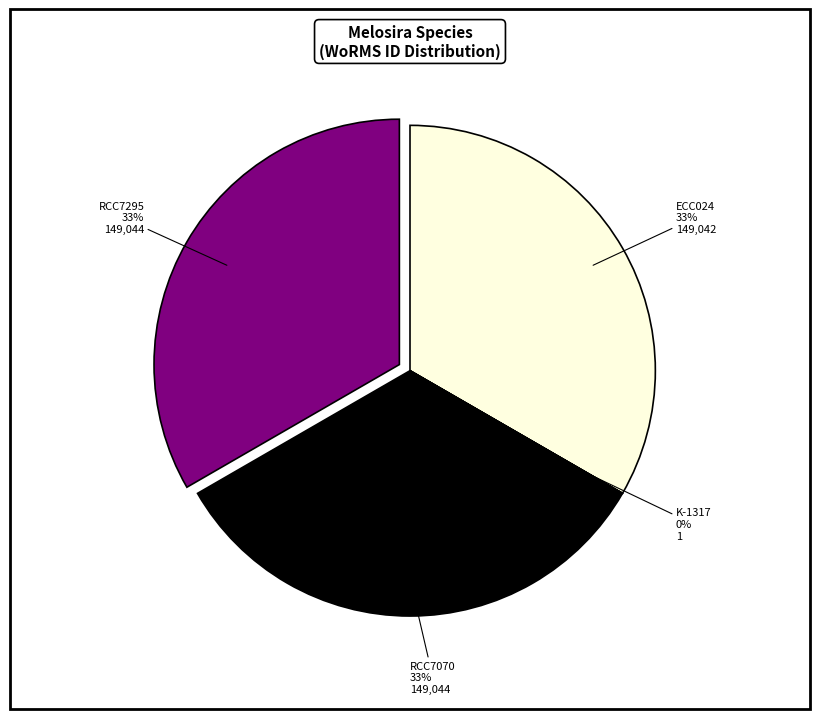

Is there a majority slice in this chart?

No